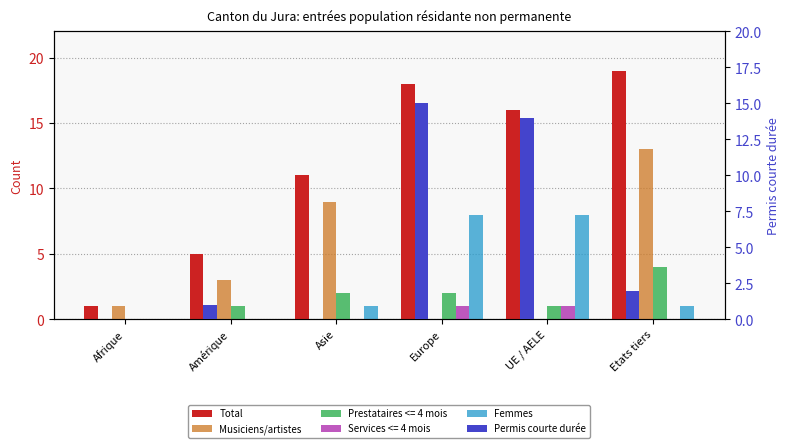

The value of Permis courte durée at UE / AELE is 24. True or false?

False